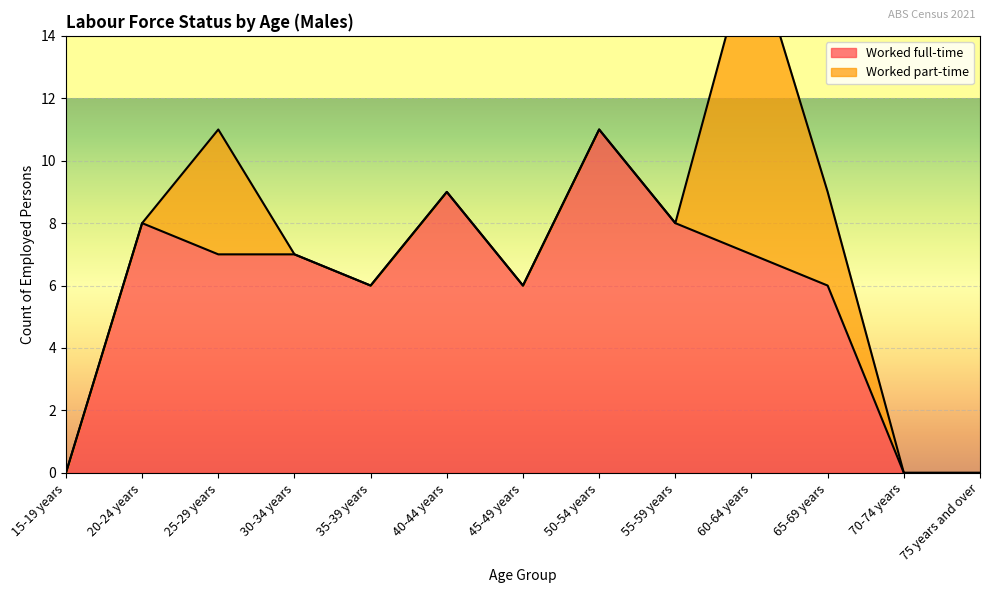

Rank the categories by value from highest to lowest.

50-54 years, 40-44 years, 20-24 years, 55-59 years, 25-29 years, 30-34 years, 60-64 years, 35-39 years, 45-49 years, 65-69 years, 15-19 years, 70-74 years, 75 years and over